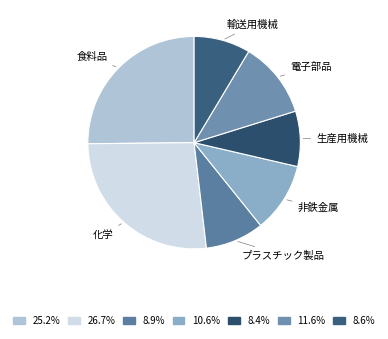

How many slices are in this pie chart?

7